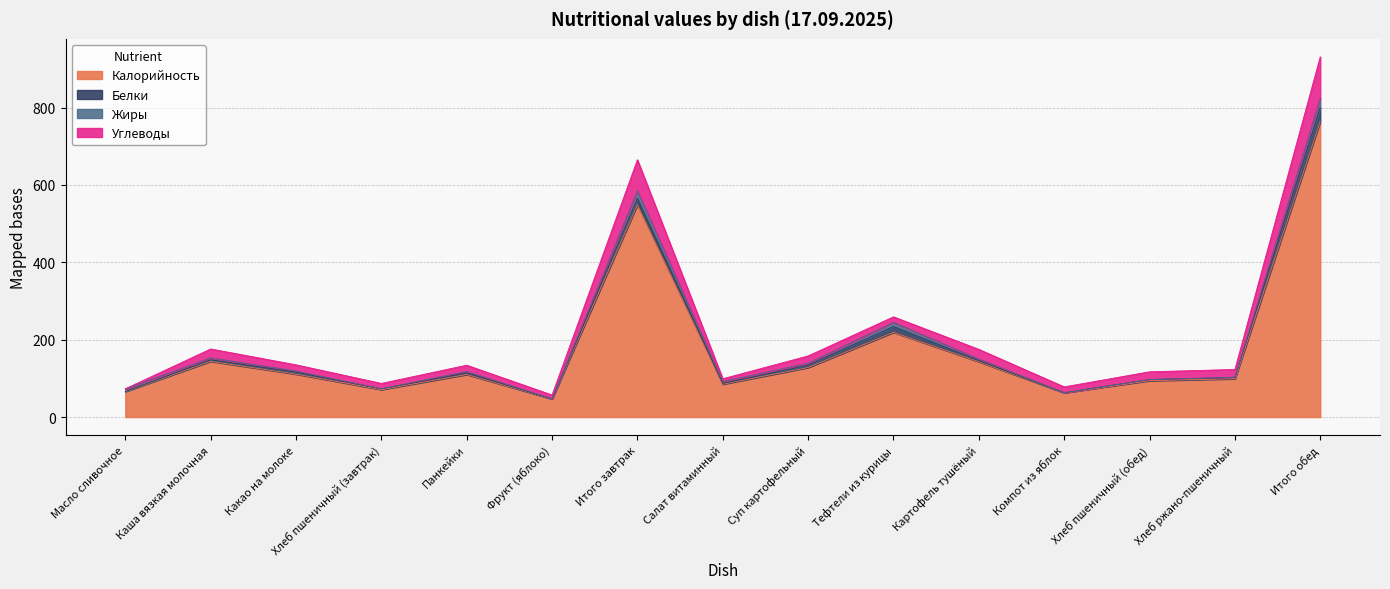

At which category is the sum across all series the highest?

Итого обед